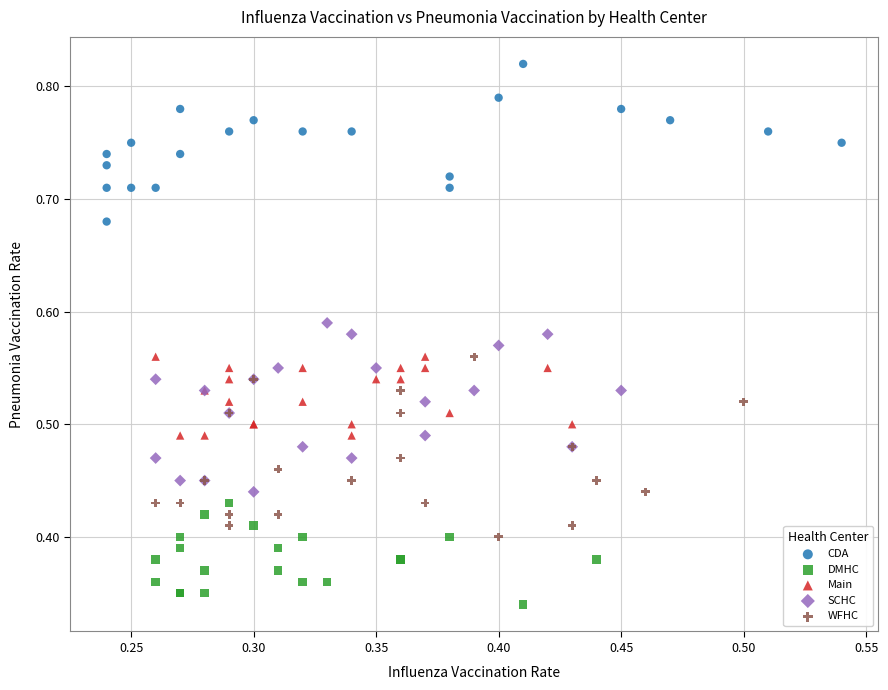

Which series has the largest Y range (max minus min)?

WFHC